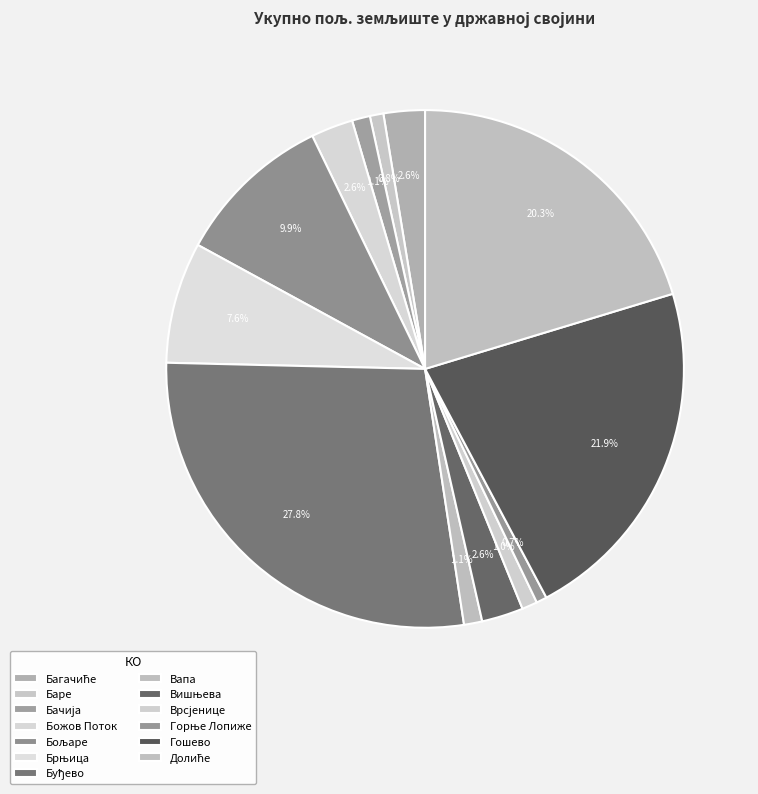

What is the smallest slice in the pie chart?

Горње Лопиже